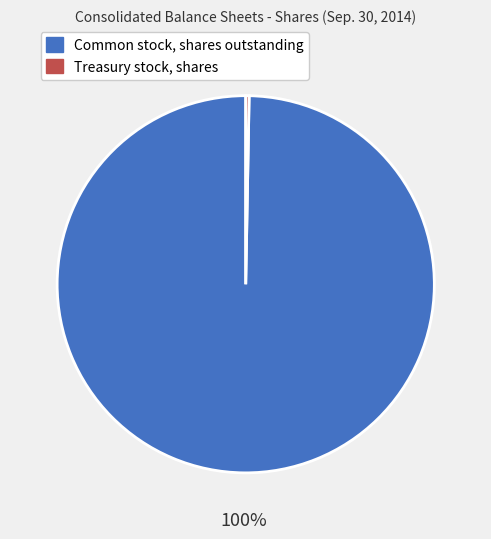

To the nearest percent, what percentage of the pie is Common stock, shares outstanding?

100%